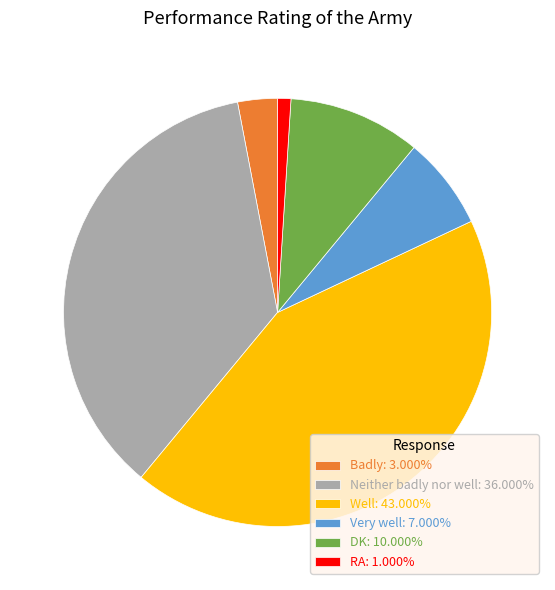

Approximately how many times larger is the value at Well: 43.000% compared to RA: 1.000%?

43.0